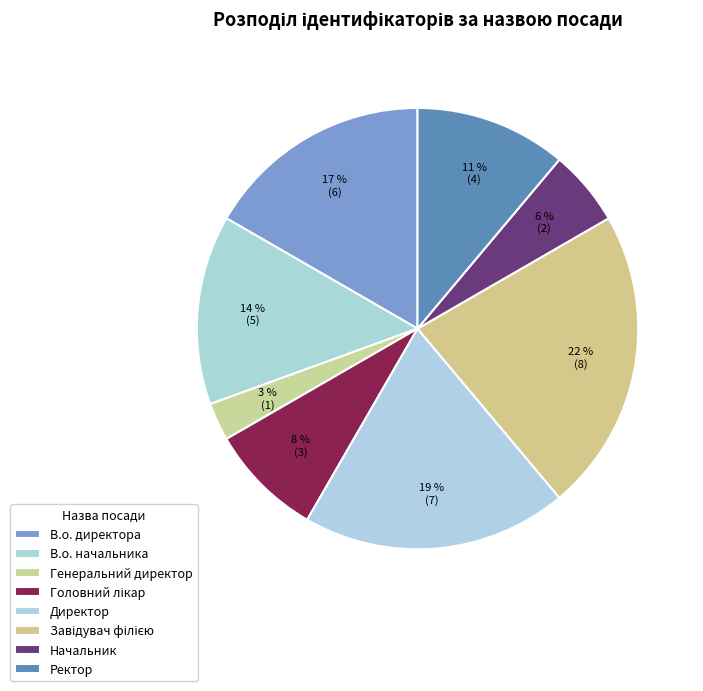

To the nearest percent, what is the difference between the Ректор and Генеральний директор slice percentages?

8%